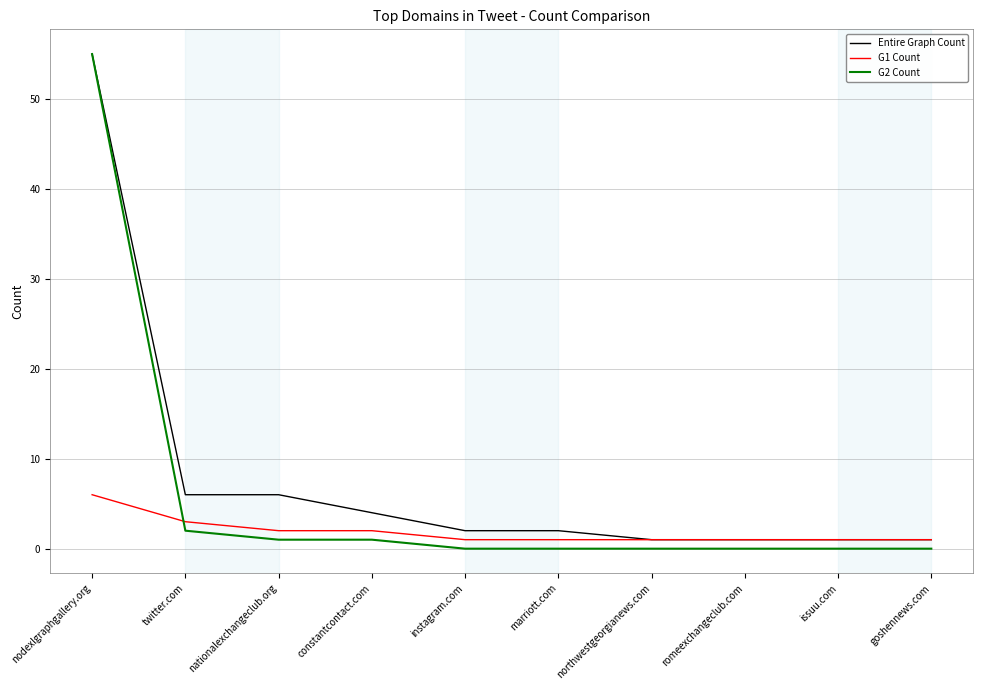

Where is G2 Count nearest to the value 27?

twitter.com